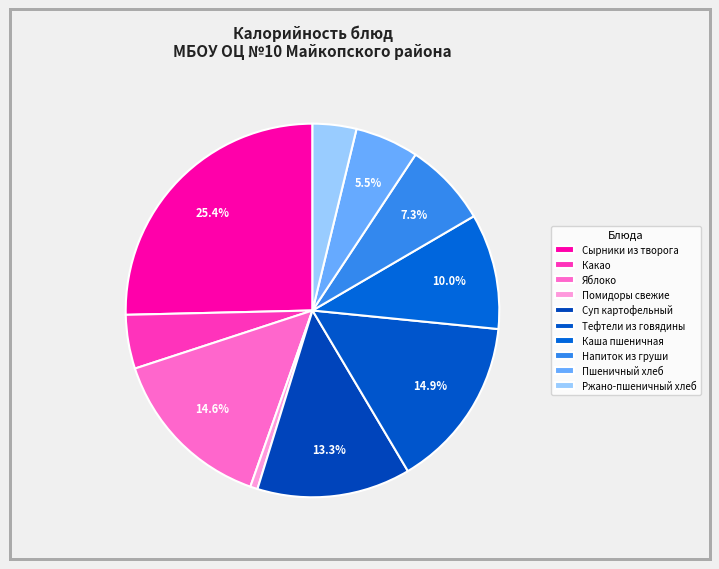

What percentage is the Напиток из груши slice, to the nearest percent?

7%